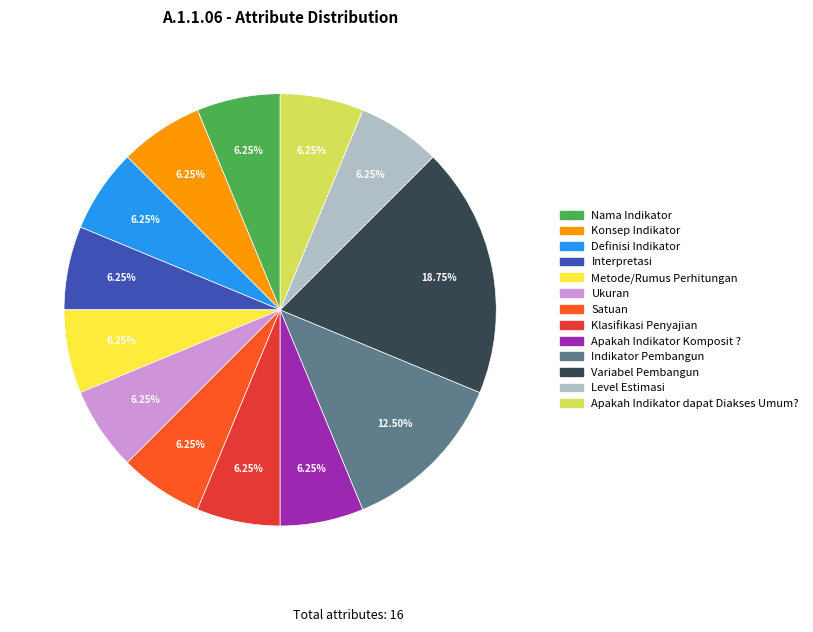

Does any single category account for the majority?

No